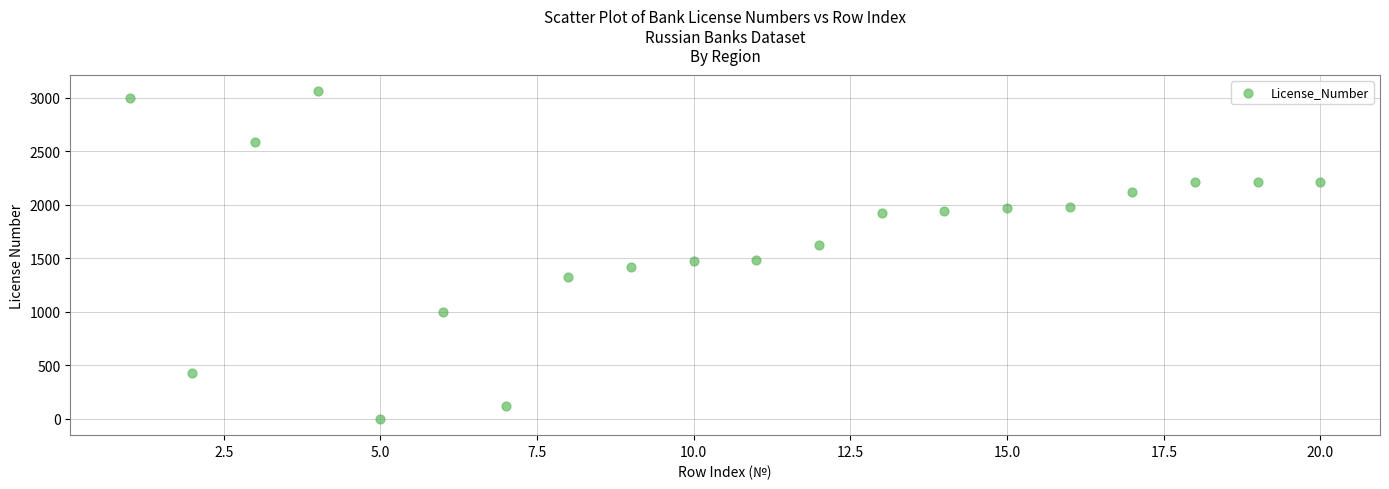

What is the range of X values (max minus min)?

19